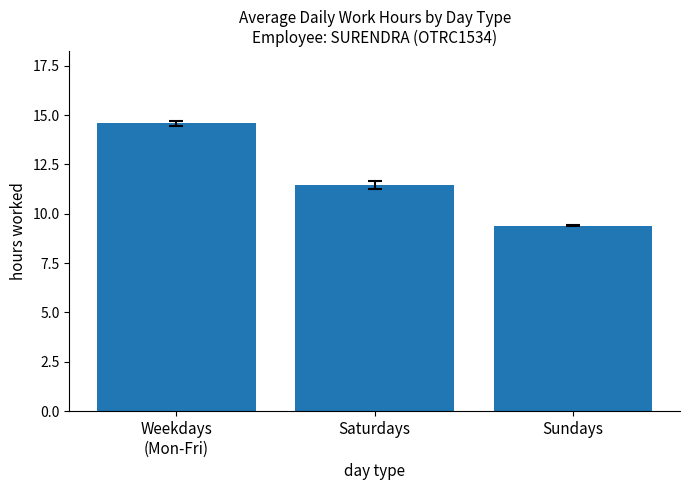

What is the label of the 2nd bar from the left?

Saturdays